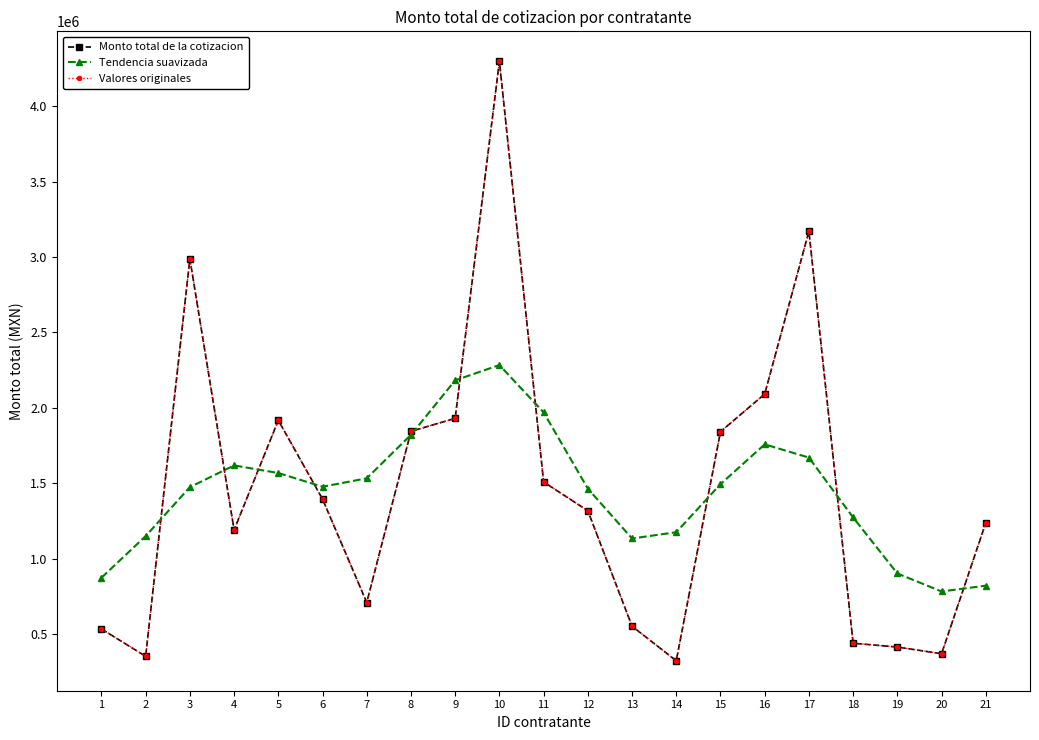

Where does the Monto total de la cotizacion series first go above 1318377?

3